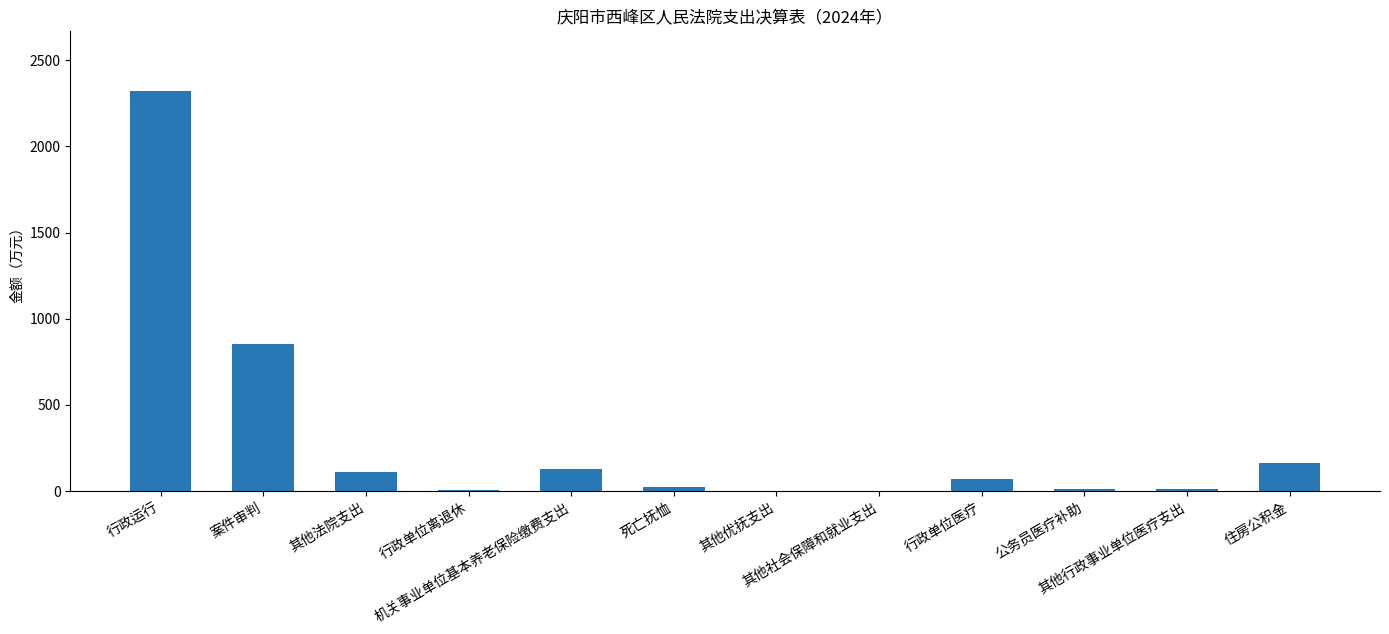

Count the number of values greater than 68.

6